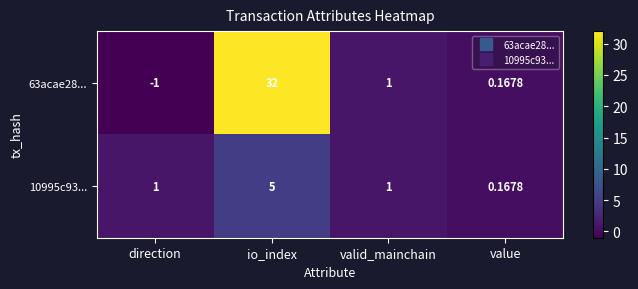

At which label does 63acae28... first exceed 1?

io_index